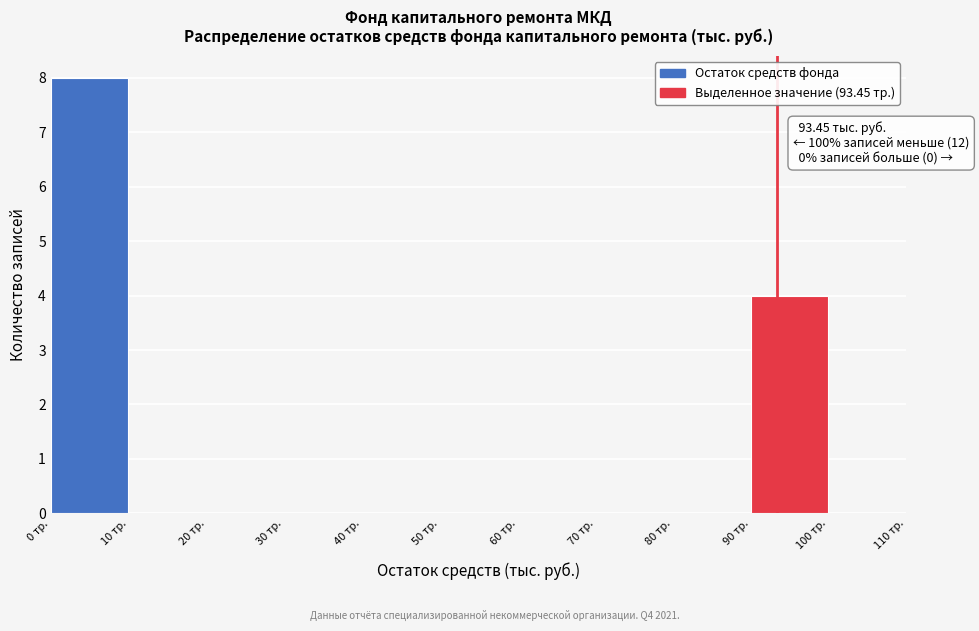

Which range on the x-axis has the tallest bar?

0 to 10